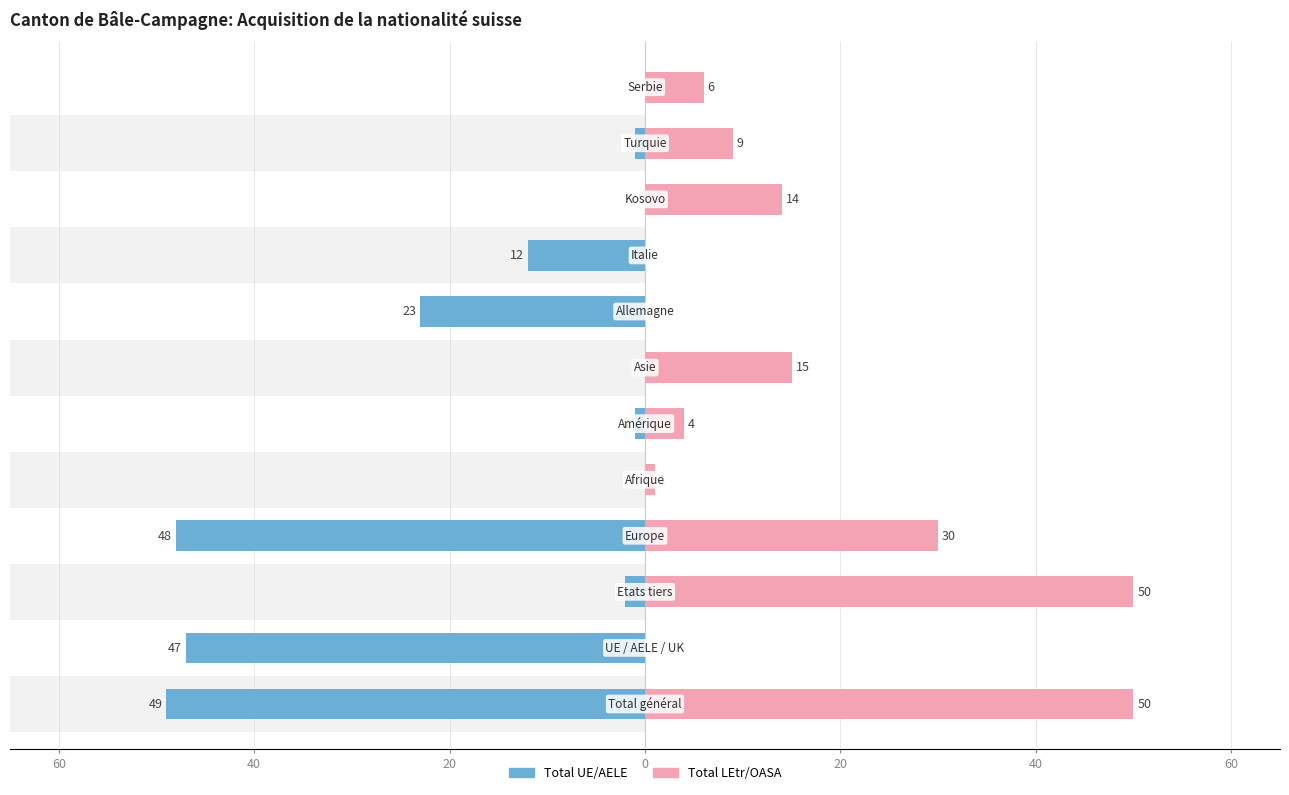

How many groups of bars are there?

12